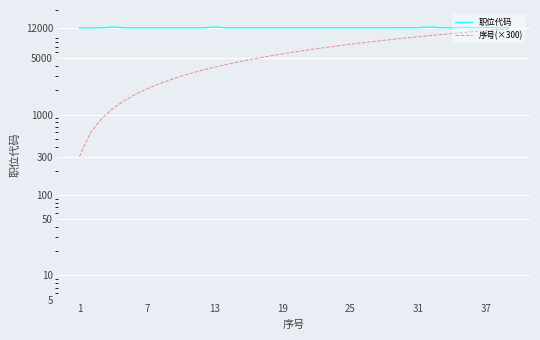

At which category does the chart reach its minimum across all series?

1